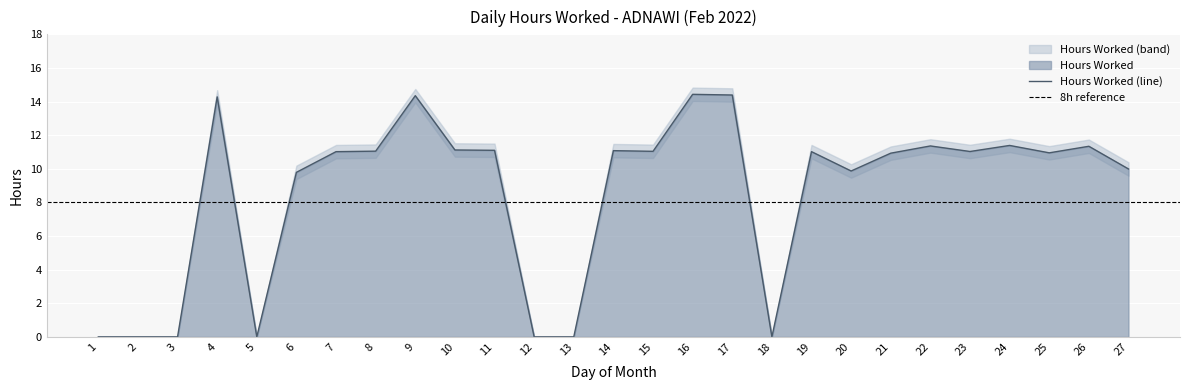

The value at 11 is 19.4. True or false?

False